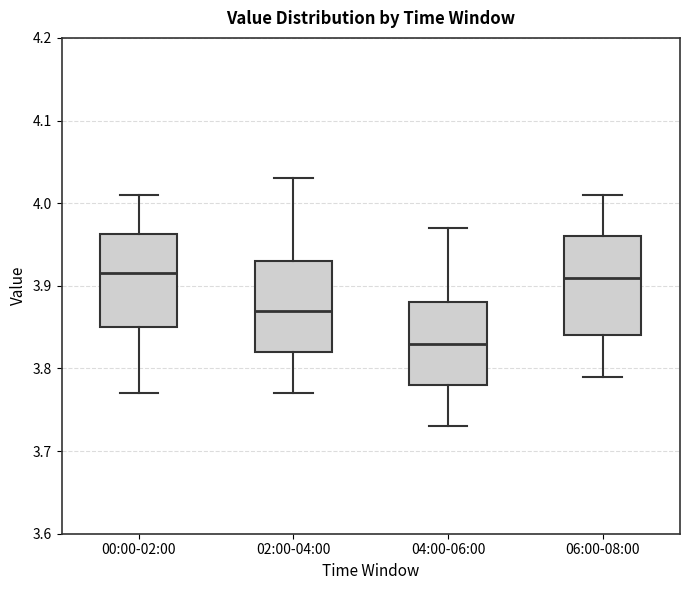

Reading left to right, read every box against the y-axis: the position of its median line, the range the box covers, and the ends of its whiskers. The values are not printed on the chart, so give them approximately, as read against the axis.

00:00-02:00: median 3.92, box 3.85 to 3.96, whiskers 3.77 to 4.01
02:00-04:00: median 3.87, box 3.82 to 3.93, whiskers 3.77 to 4.03
04:00-06:00: median 3.83, box 3.78 to 3.88, whiskers 3.73 to 3.97
06:00-08:00: median 3.91, box 3.84 to 3.96, whiskers 3.79 to 4.01